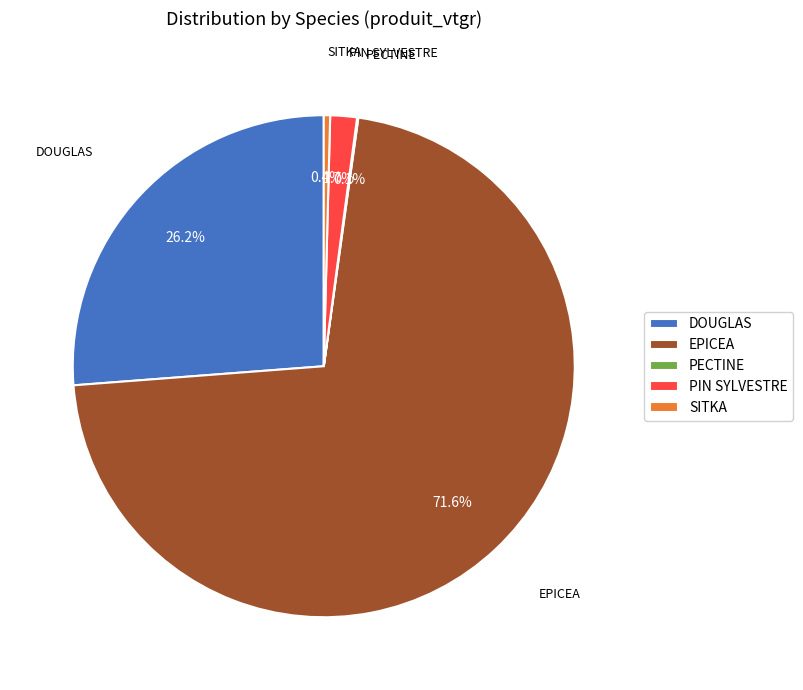

Is there a majority slice in this chart?

Yes